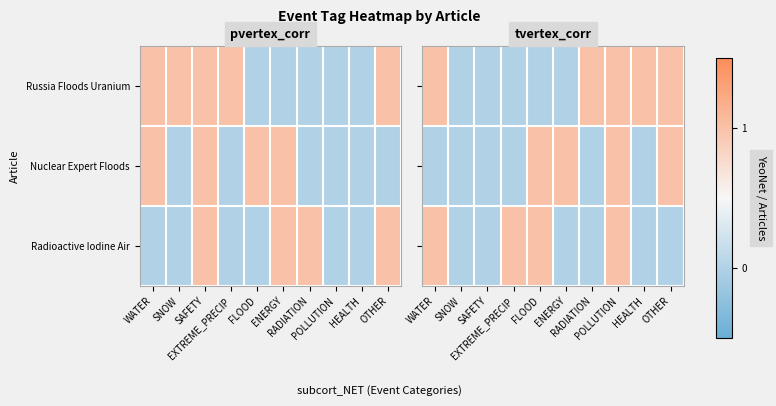

Which series has the largest range (max minus min)?

Russia Floods Uranium